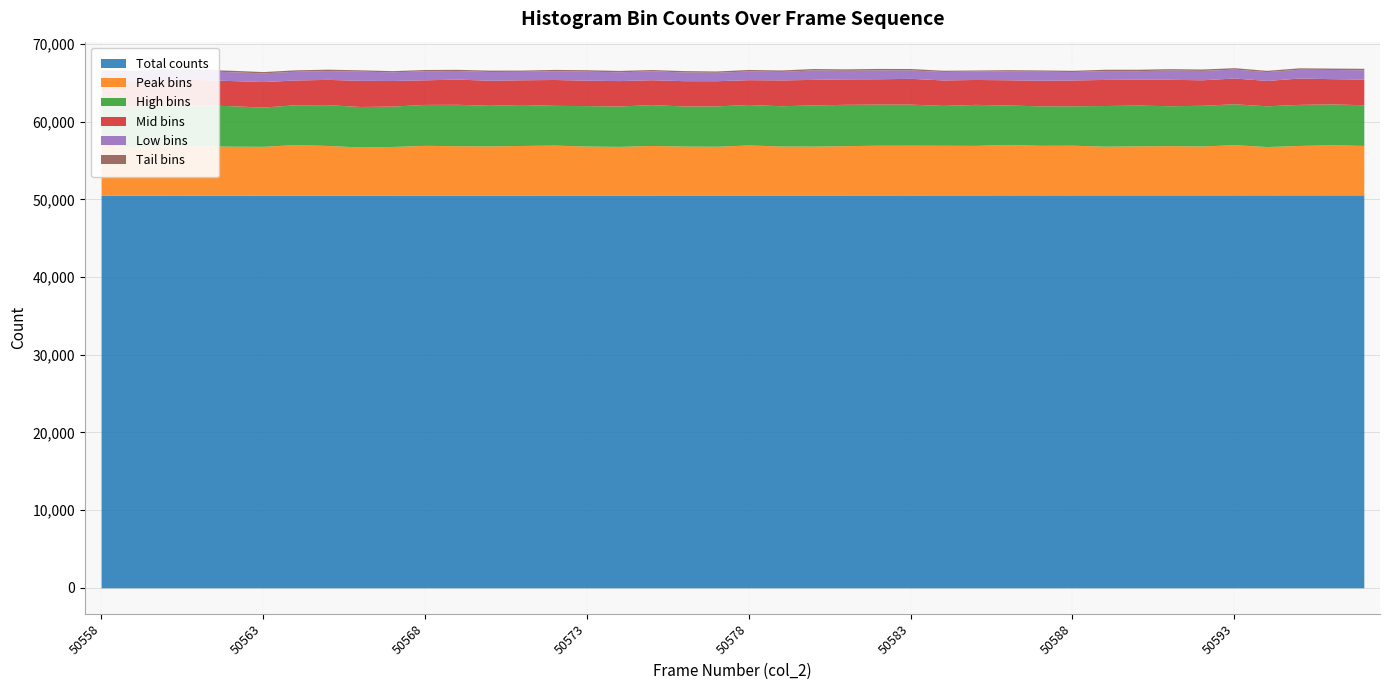

Read the Low bins value at 50590, to the nearest 50.

1100